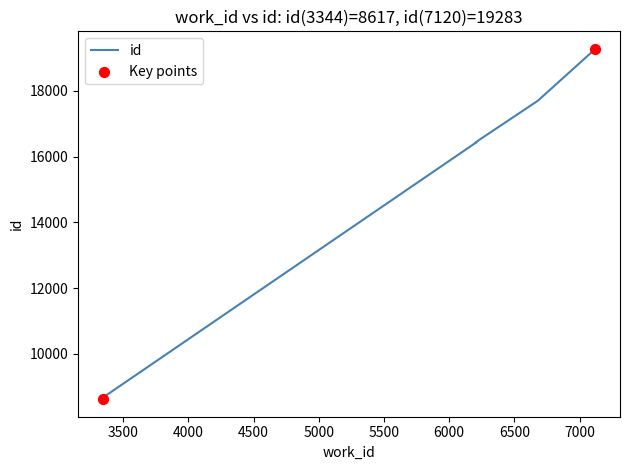

Which has a higher value, 6203 or 6203?

6203